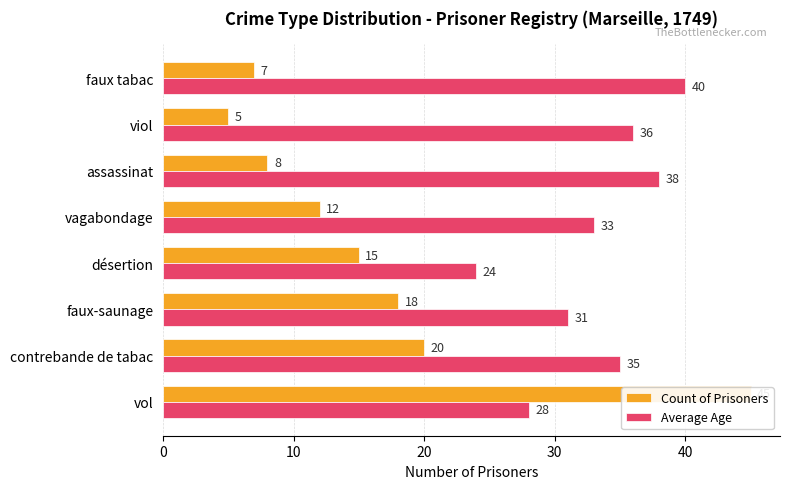

What is the total value across all series at faux tabac?

47